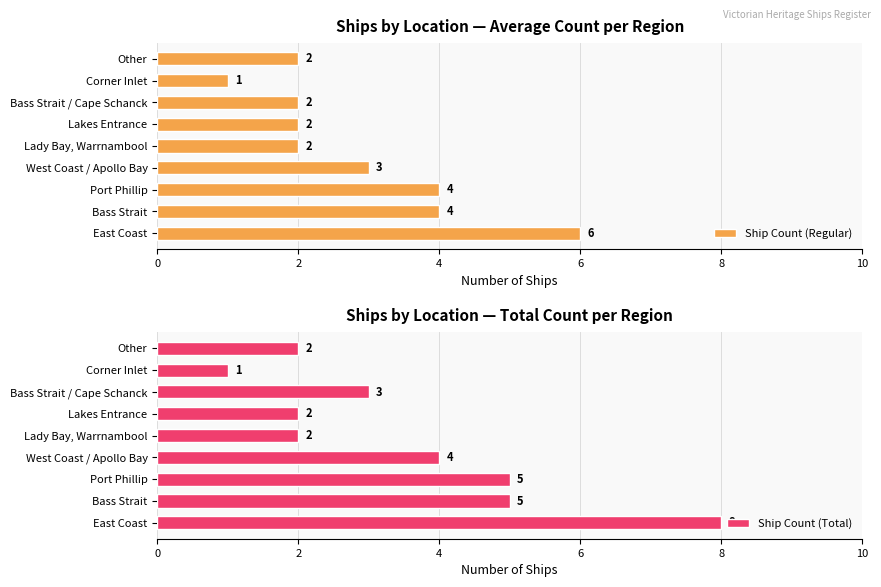

Which series has the largest range (max minus min)?

Ship Count (Total)